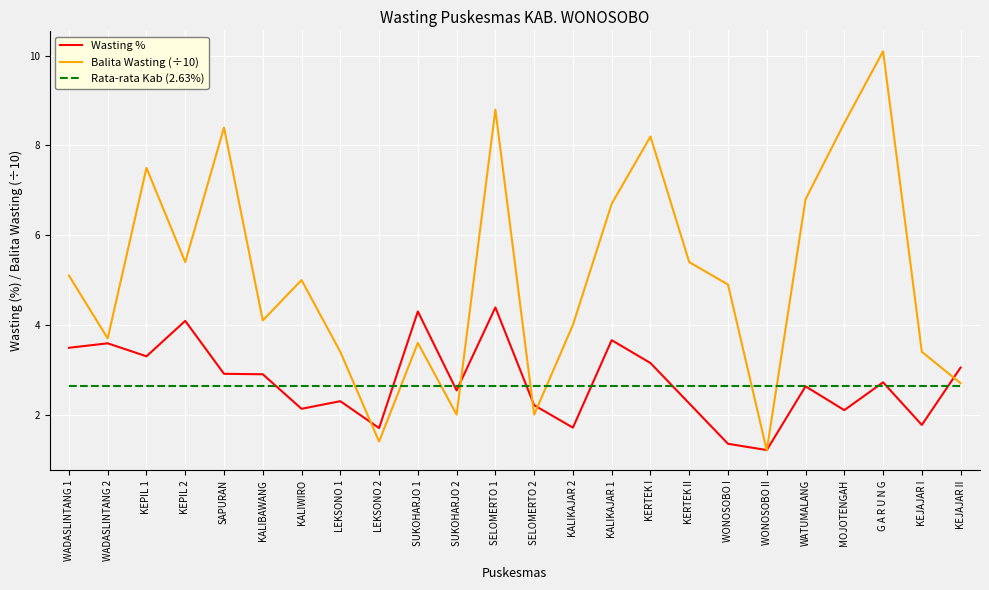

What is the difference between the highest and lowest values at KALIBAWANG?

1.5